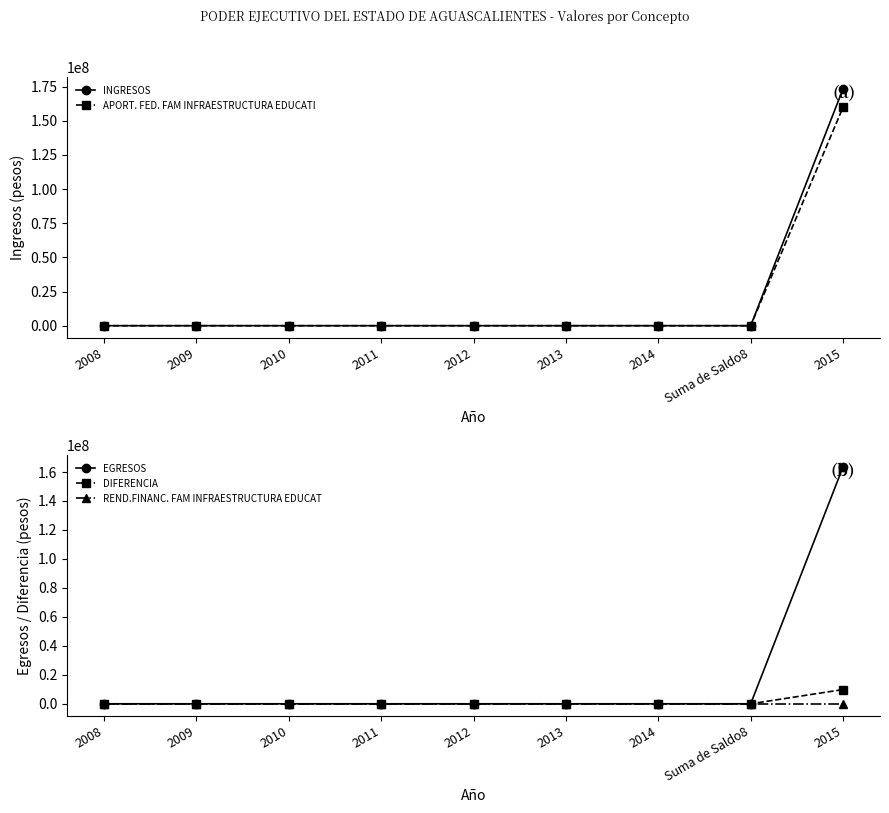

What is the label of the 6th point from the right?

2011